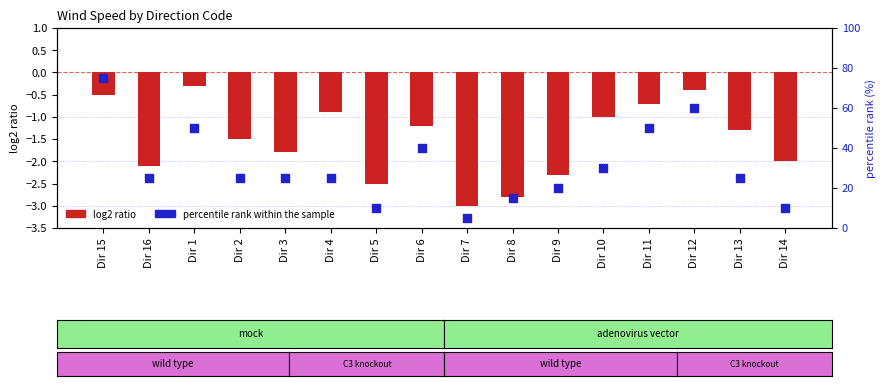

What are all the series names shown in the legend?

log2 ratio, percentile rank within the sample